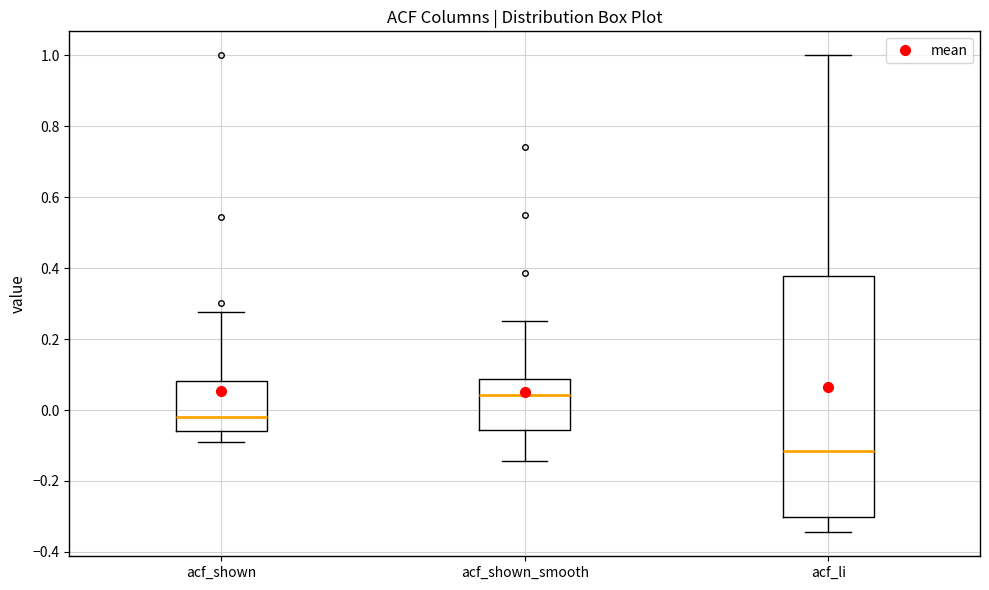

Which box's median line is the lowest?

acf_li